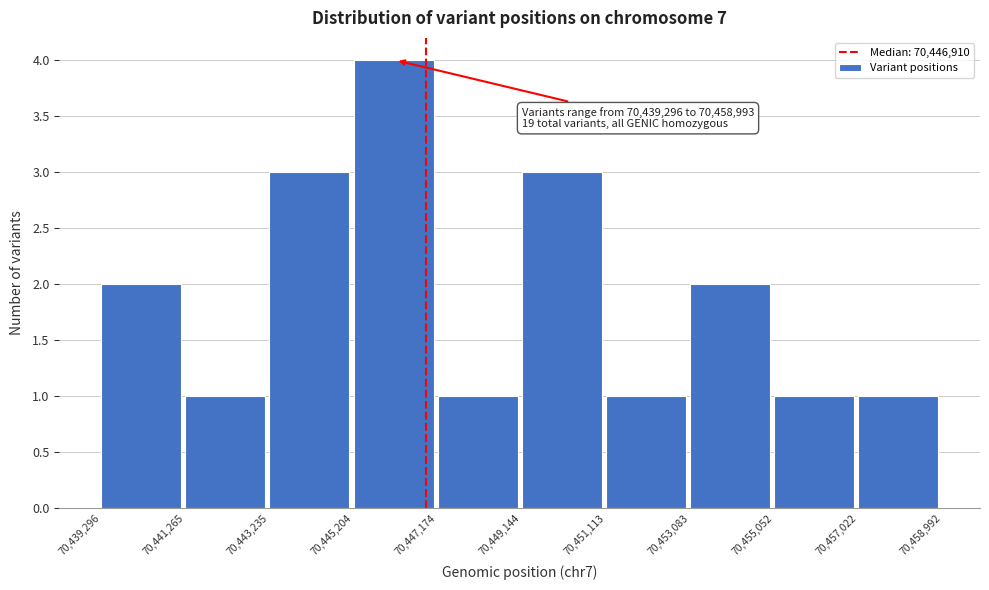

Over which range of the x-axis is the bar tallest?

70,445,204 to 70,447,174